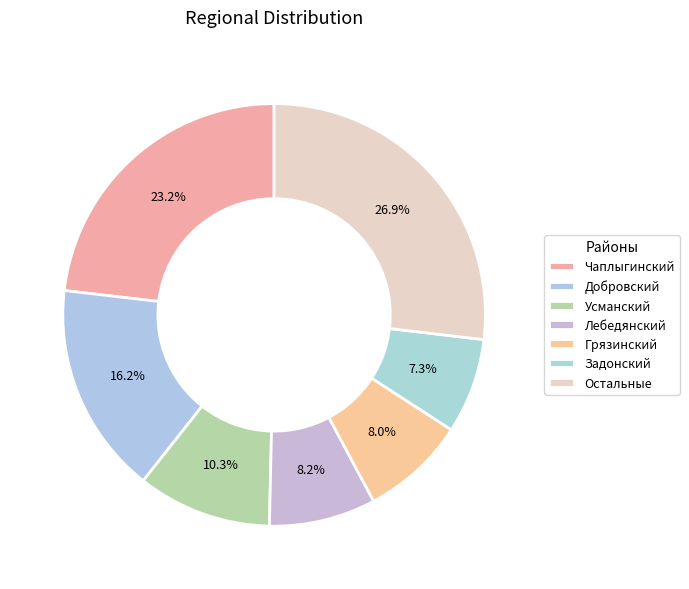

To the nearest percent, what portion does Чаплыгинский represent?

23%